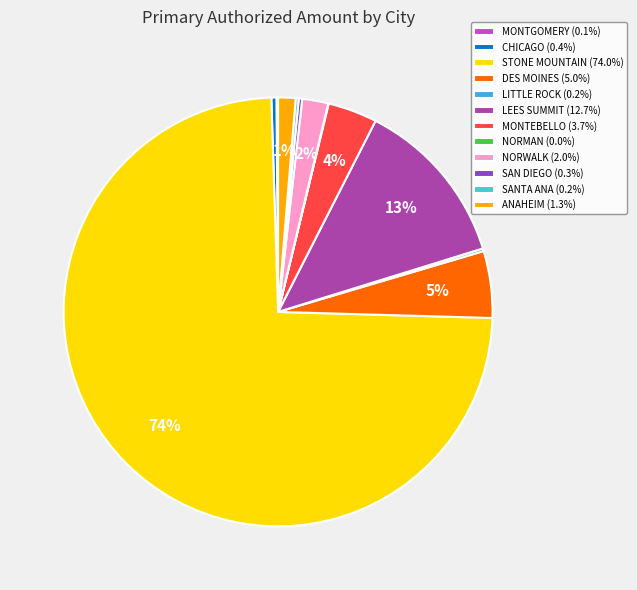

To the nearest percent, what portion does STONE MOUNTAIN represent?

74%